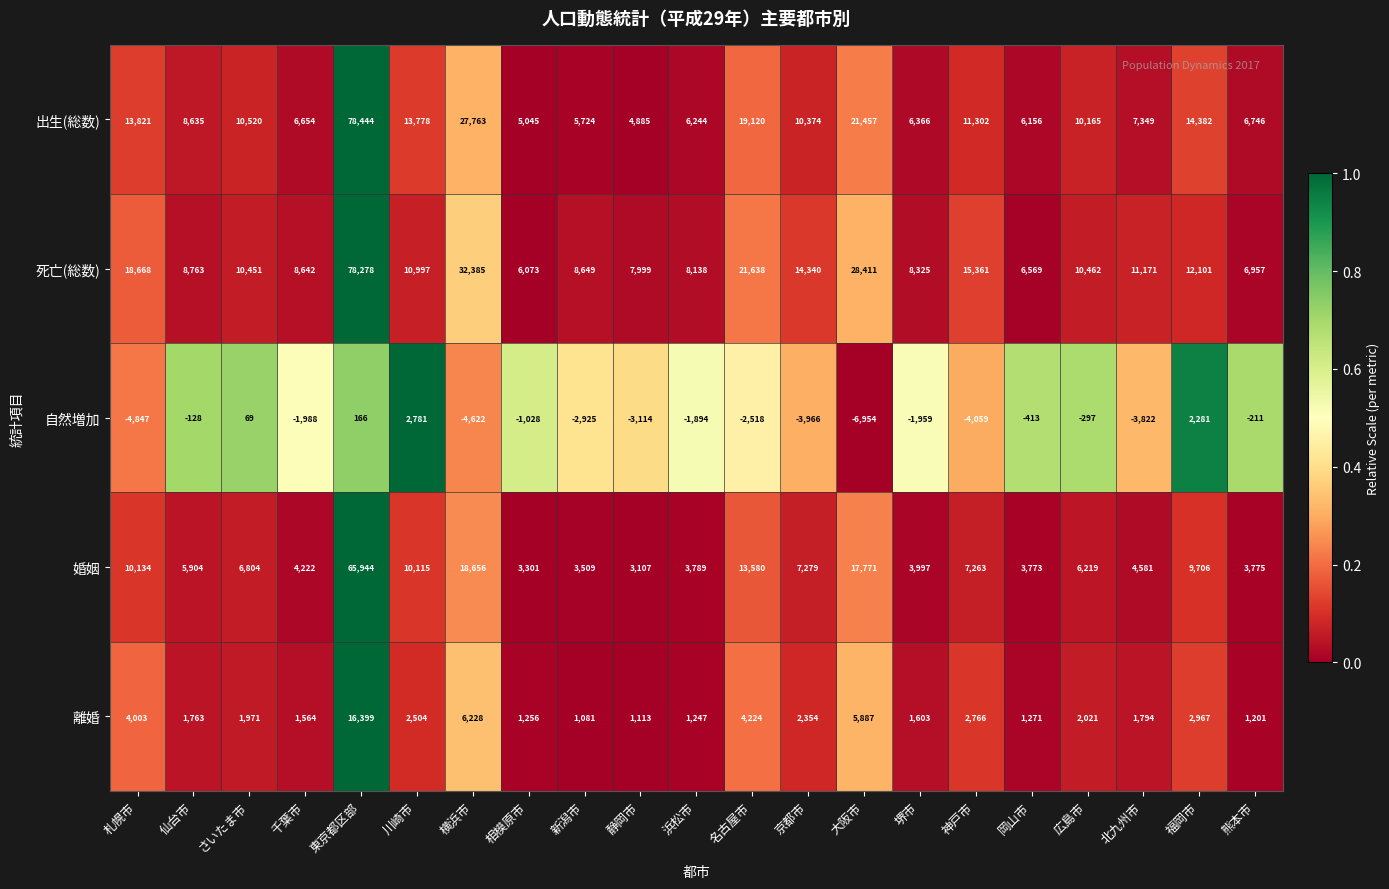

Is it true that 婚姻 equals 3087 at 仙台市?

False